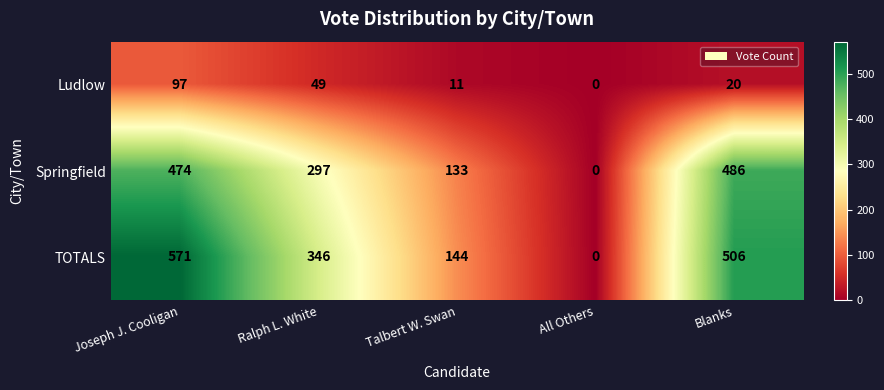

At which category is the sum across all series the highest?

Joseph J. Cooligan